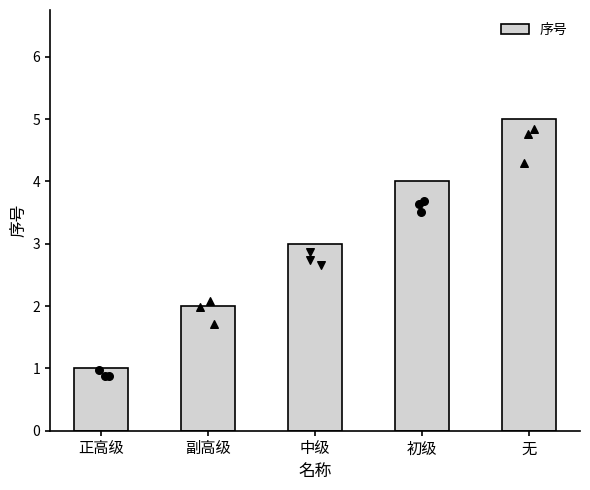

What is the ratio of the value at 副高级 to the value at 初级?

0.5